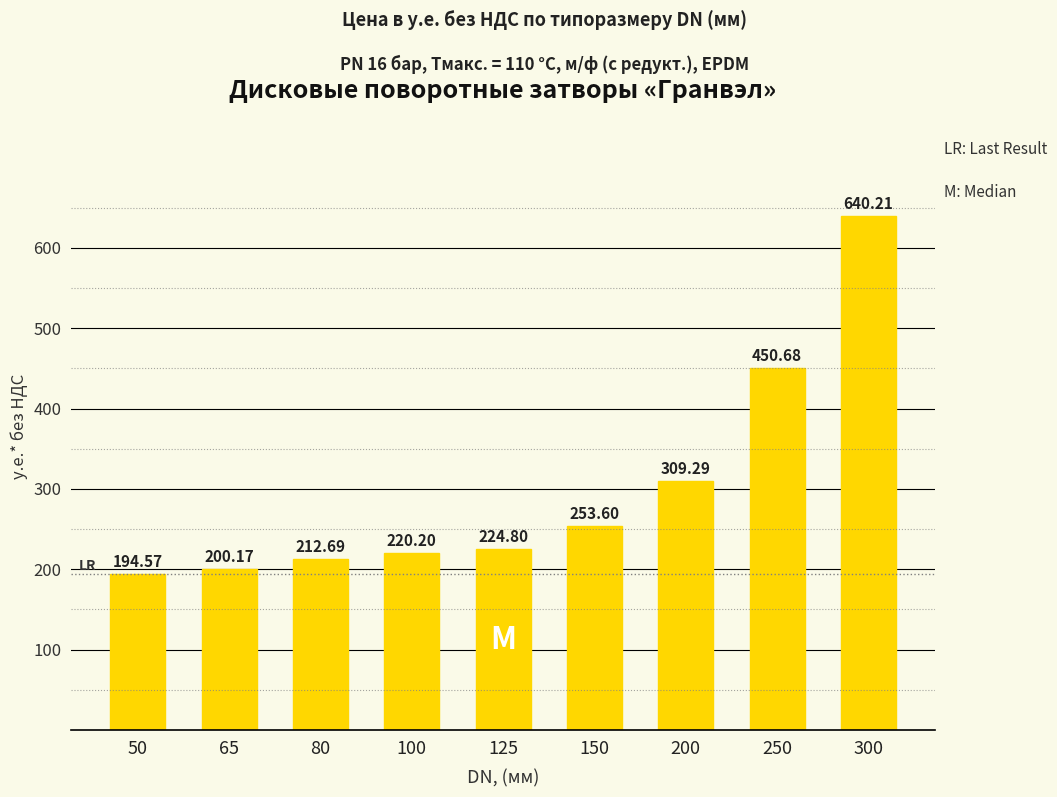

The value at 80 is 323.7. True or false?

False